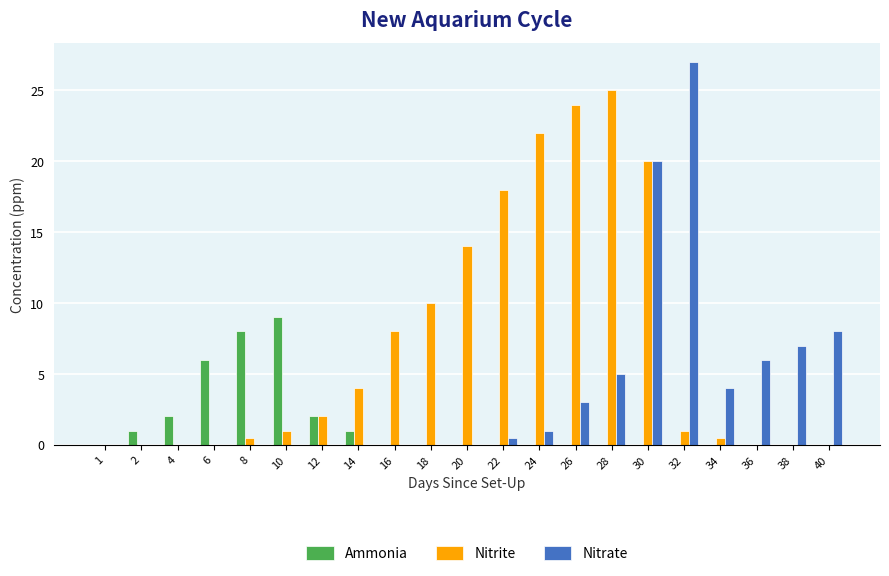

Reading left to right, what are all the values shown in this chart?

Ammonia: 0.0	1.0	2.0	6.0	8.0	9.0	2.0	1.0	0.0	0.0	0.0	0.0	0.0	0.0	0.0	0.0	0.0	0.0	0.0	0.0	0.0
Nitrite: 0.0	0.0	0.0	0.0	0.5	1.0	2.0	4.0	8.0	10.0	14.0	18.0	22.0	24.0	25.0	20.0	1.0	0.5	0.0	0.0	0.0
Nitrate: 0.0	0.0	0.0	0.0	0.0	0.0	0.0	0.0	0.0	0.0	0.0	0.5	1.0	3.0	5.0	20.0	27.0	4.0	6.0	7.0	8.0